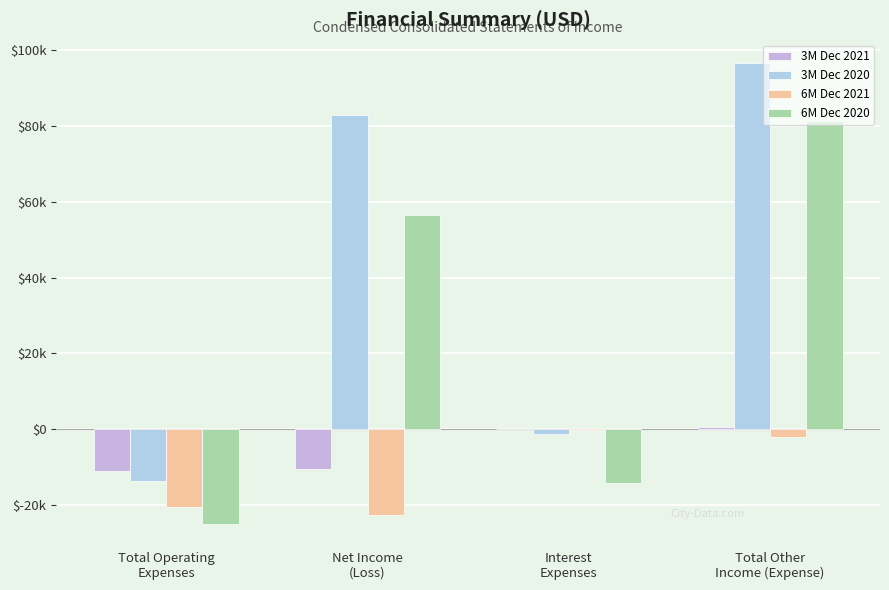

Which series has the largest total across all categories?

3M Dec 2020